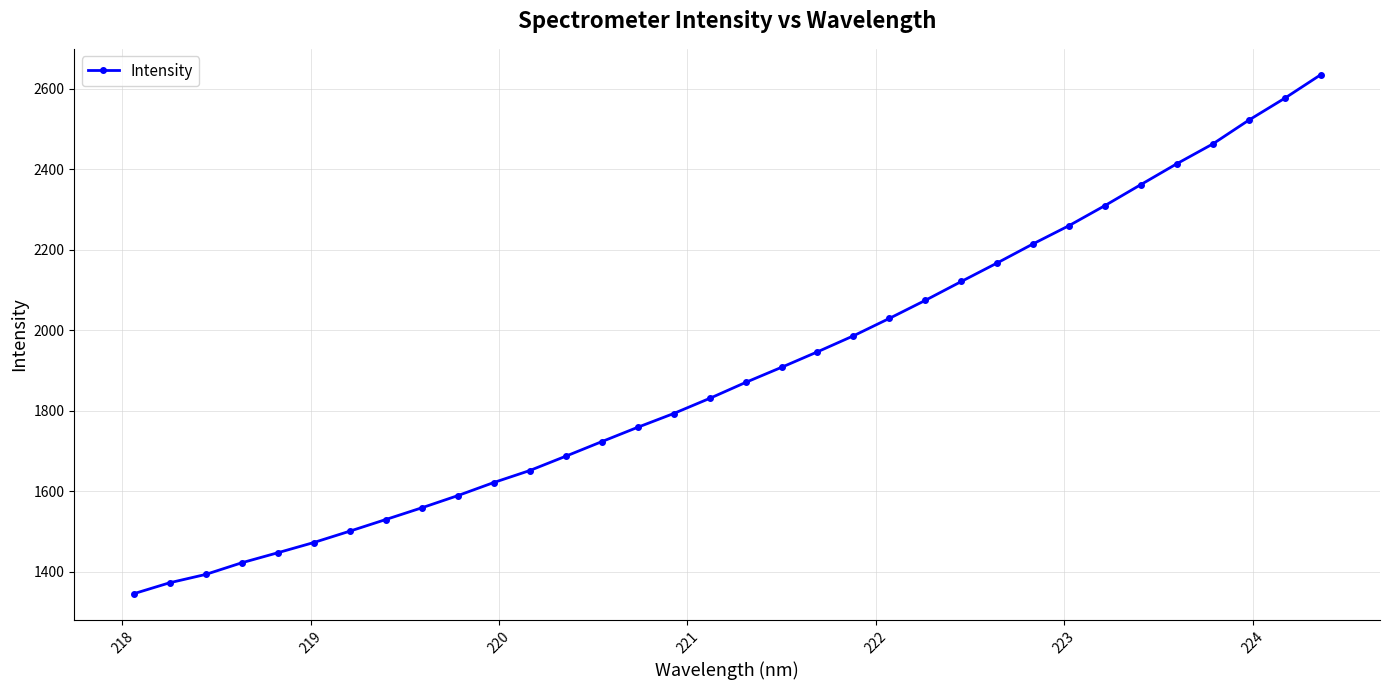

What is the average value?

1898.4